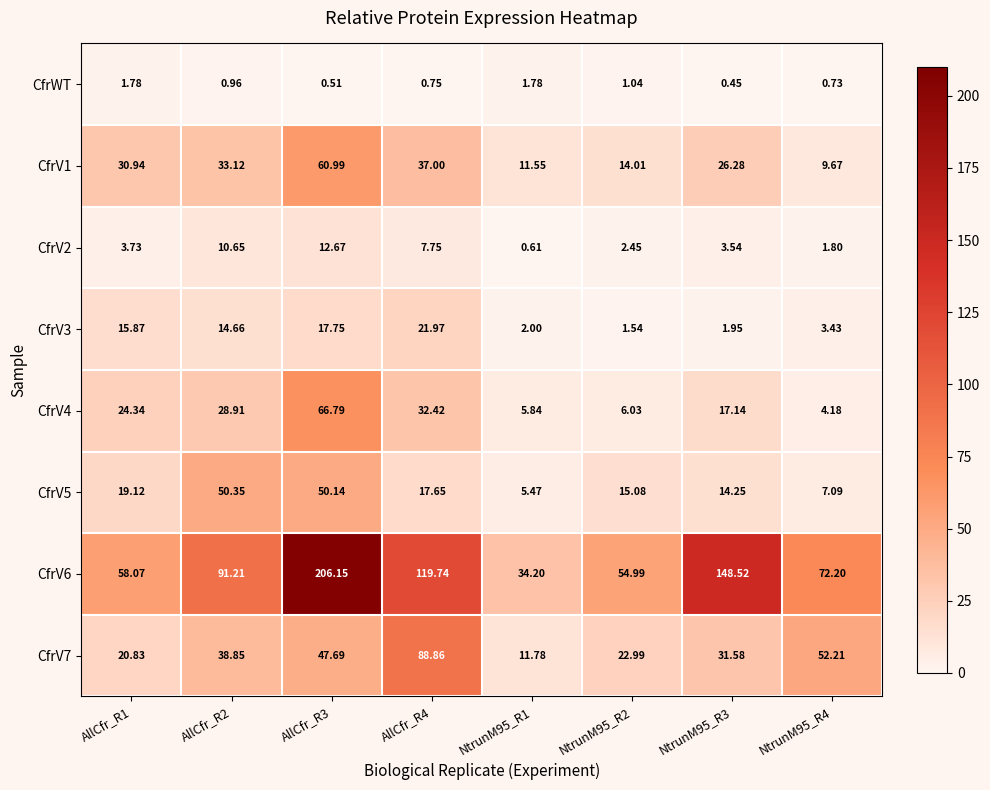

How many categories are shown in the chart?

8